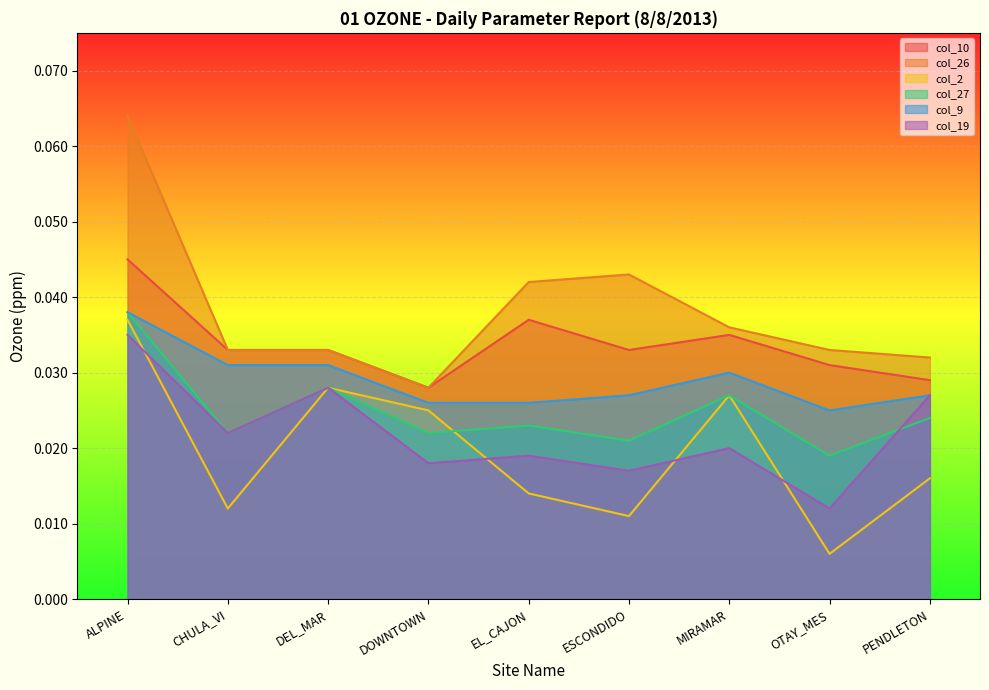

Between DOWNTOWN and CHULA_VI, which is larger?

CHULA_VI